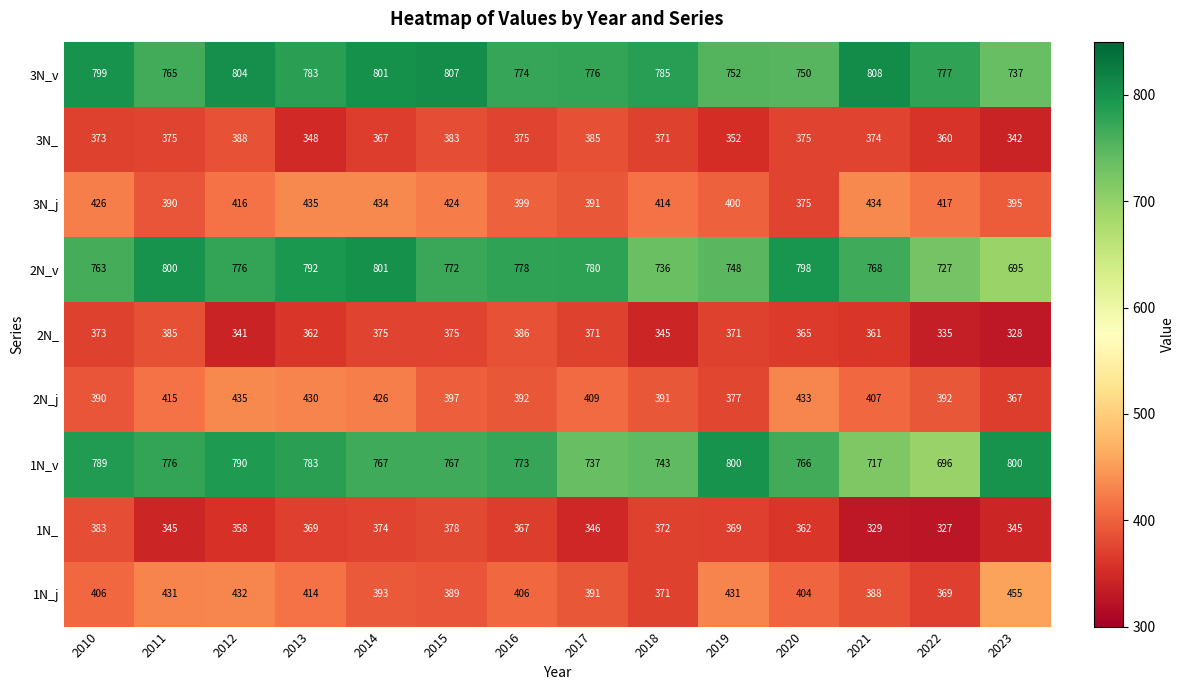

What is the difference between the 3N_ values at 2011 and 2019?

23